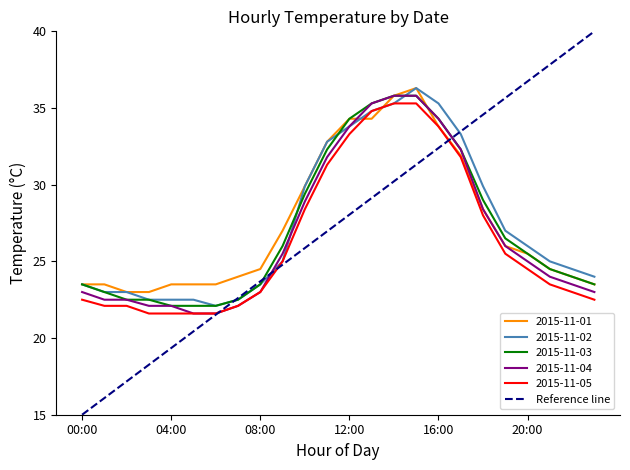

What is the maximum value shown in the chart?

40.0